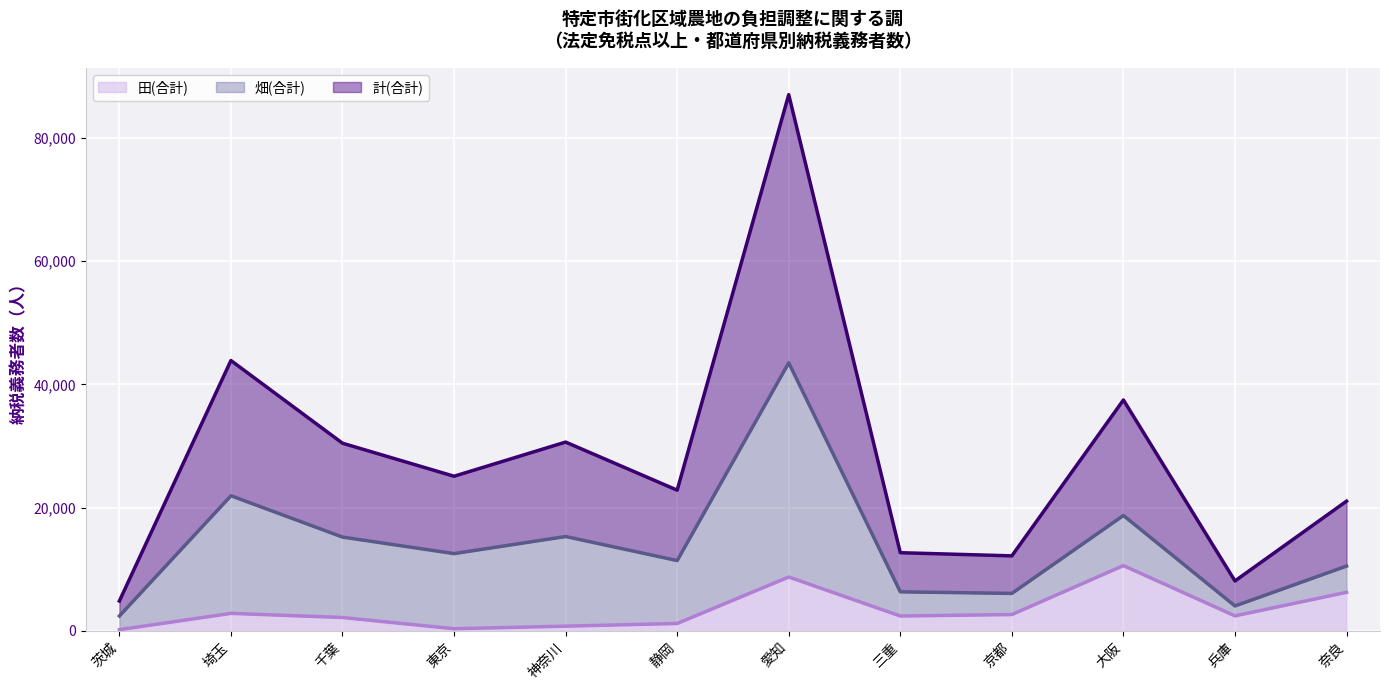

What is the total value across all series at 京都?

12182